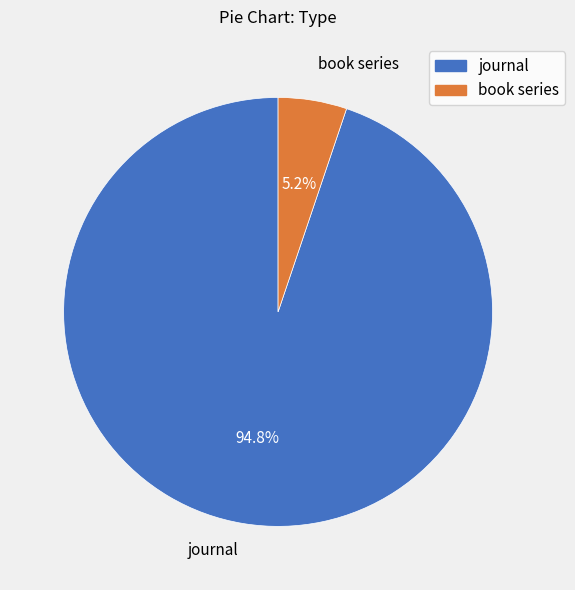

Which category has the biggest portion of the pie?

journal